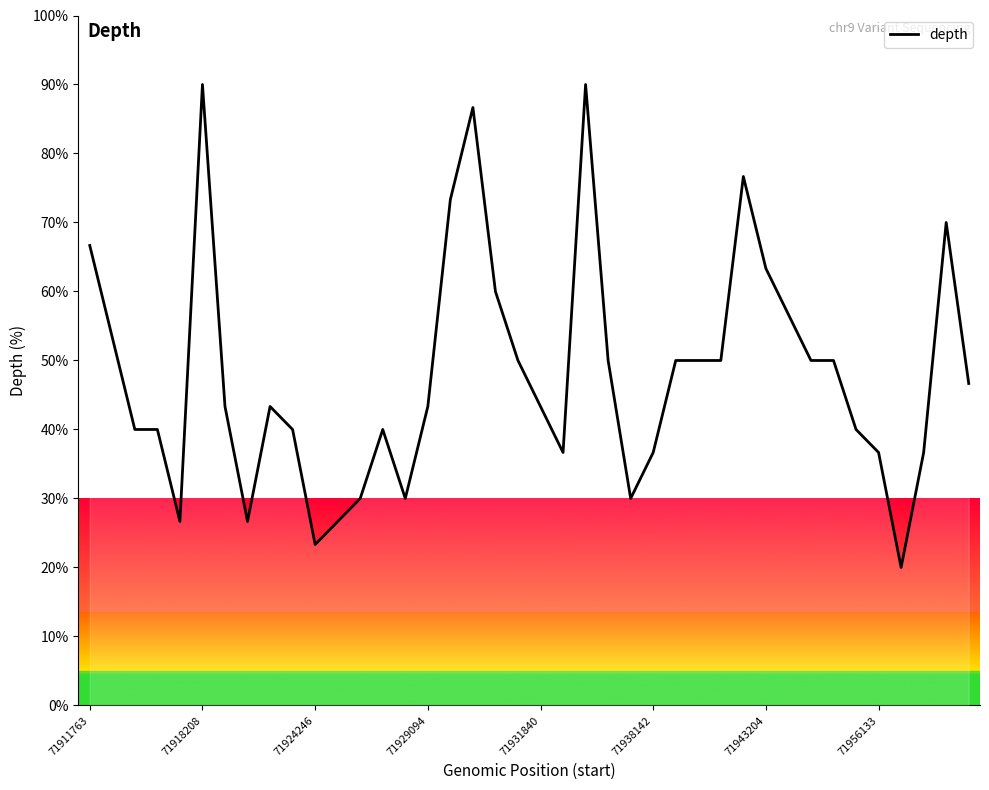

What is the maximum value shown in the chart?

90.0